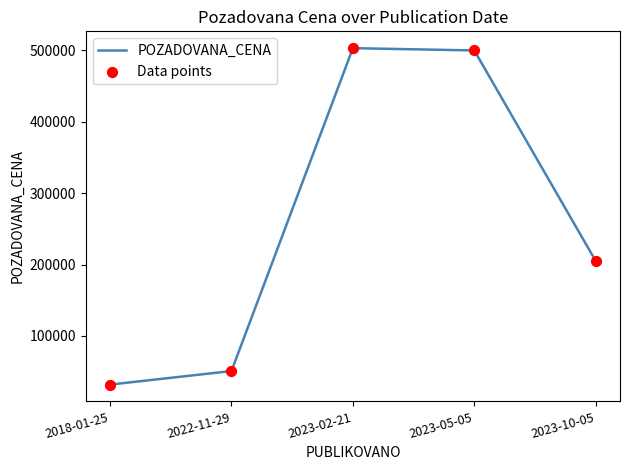

What value does the data have at 2023-10-05, to the nearest 10?

204890